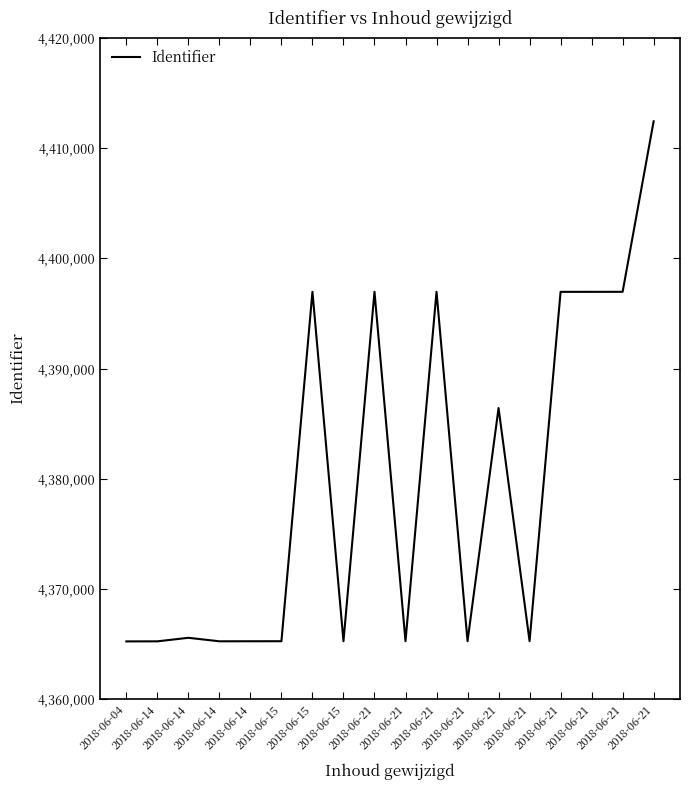

How many points are higher than both their immediate neighbors (excluding endpoints)?

5